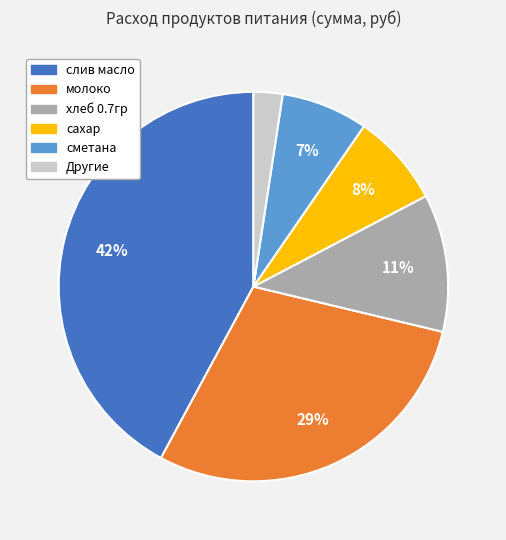

Does any single category account for the majority?

No